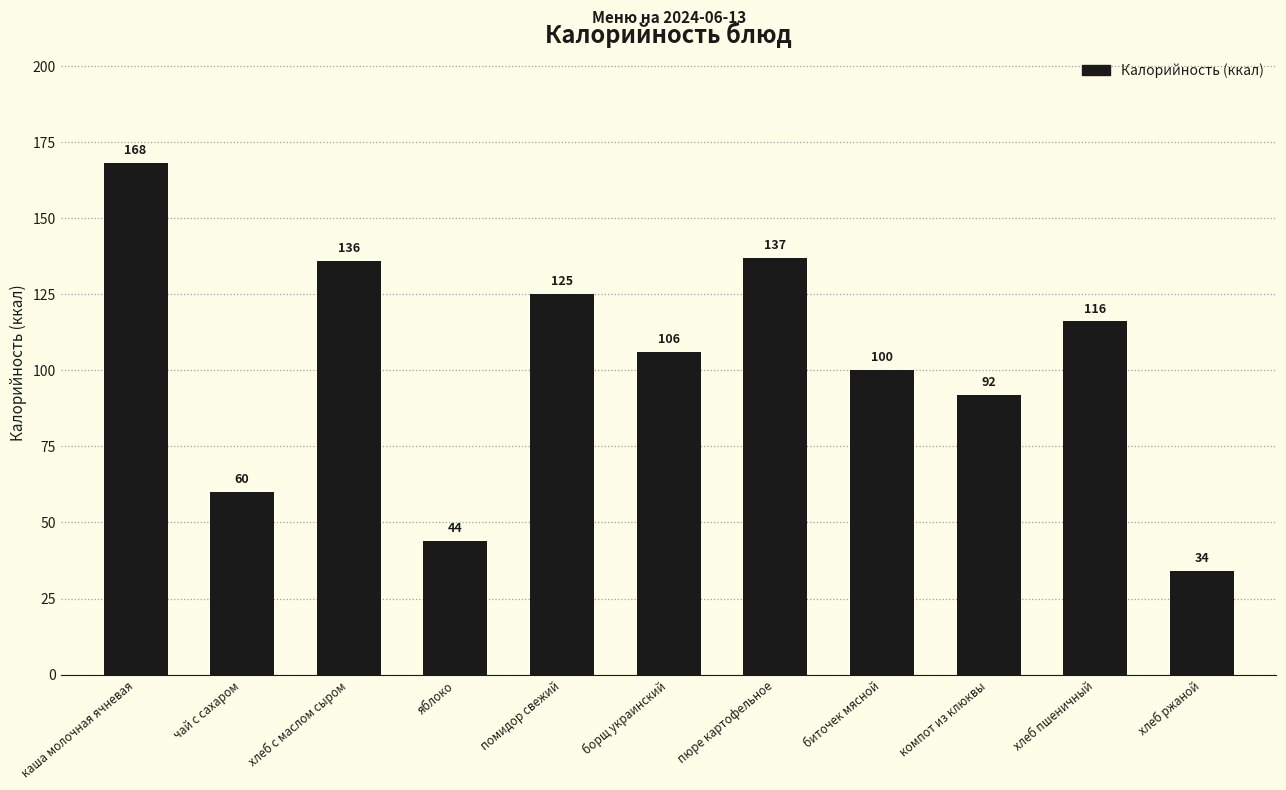

Which category has the lowest value across all series?

хлеб ржаной